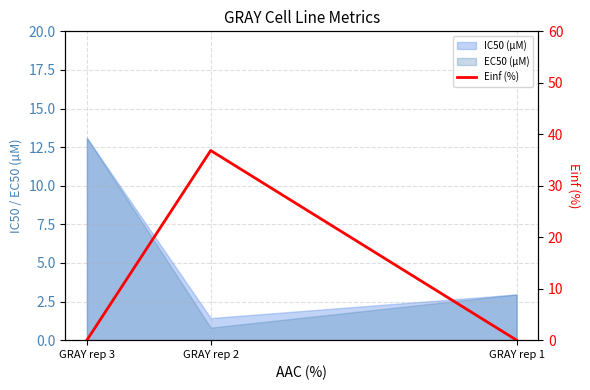

What is the sum of all values?

36.8